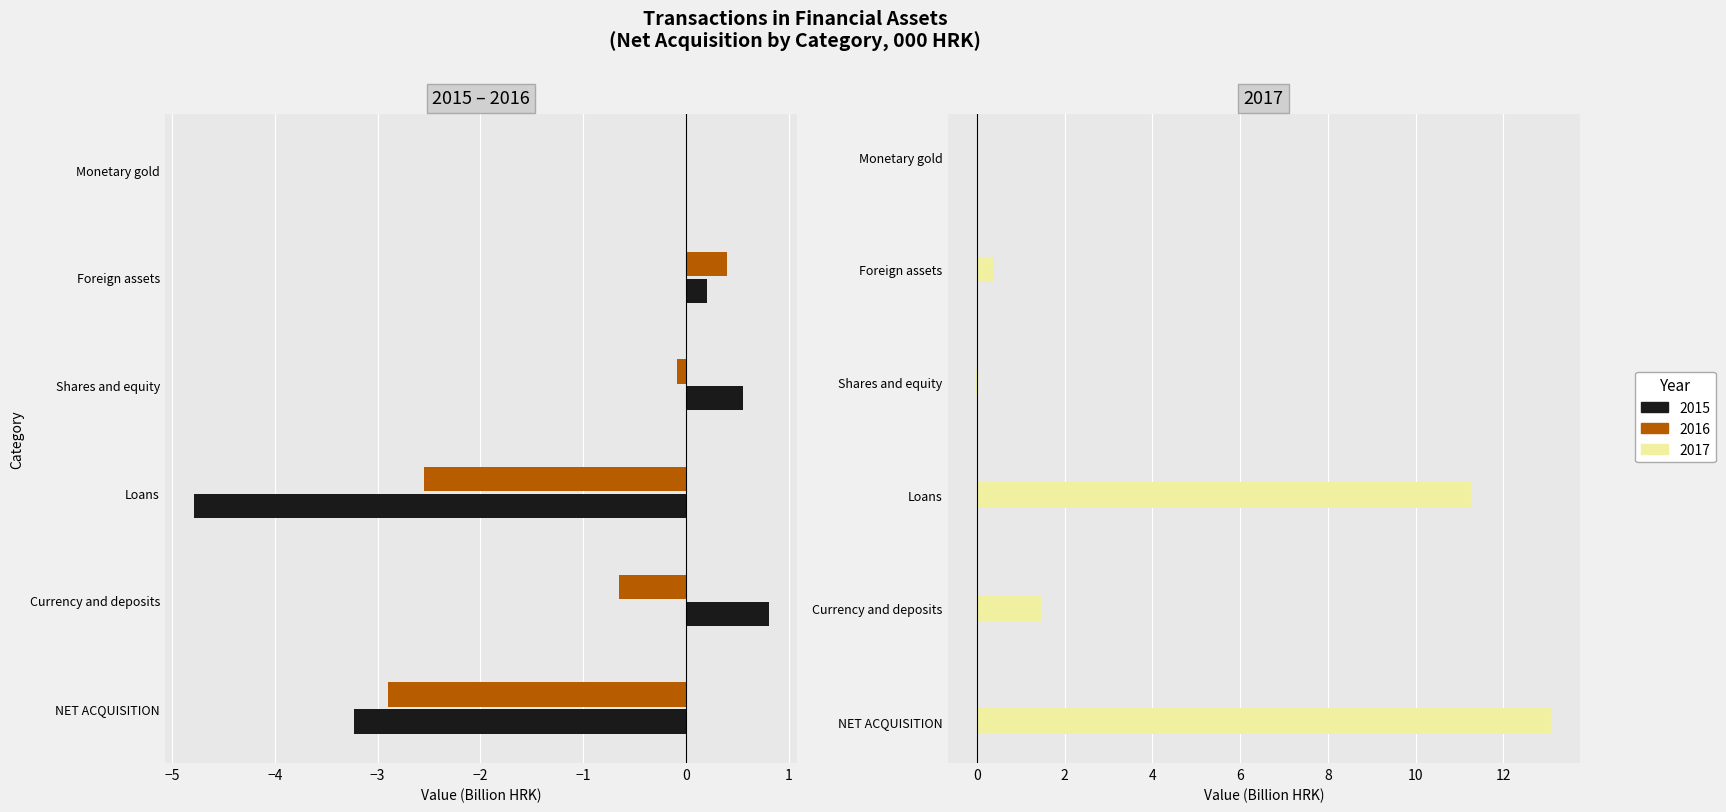

True or false: 2016 has a value of 2.2 at Monetary gold.

False